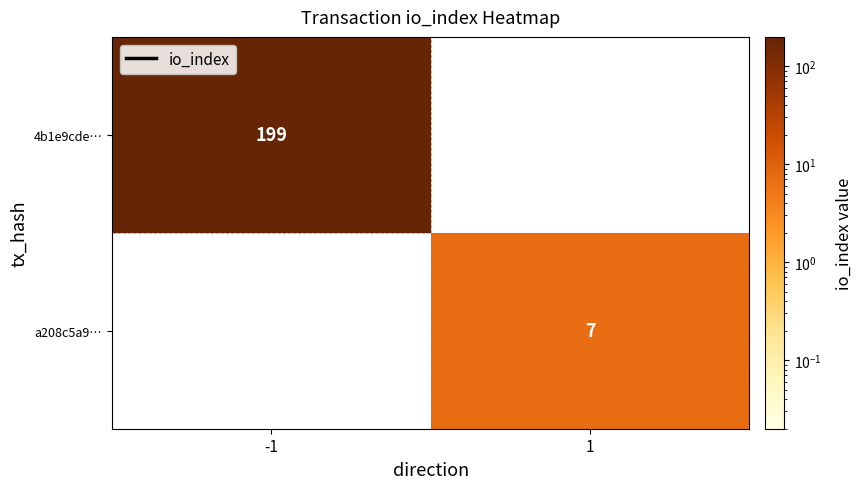

Is it true that 4b1e9cde… equals 199 at -1?

True